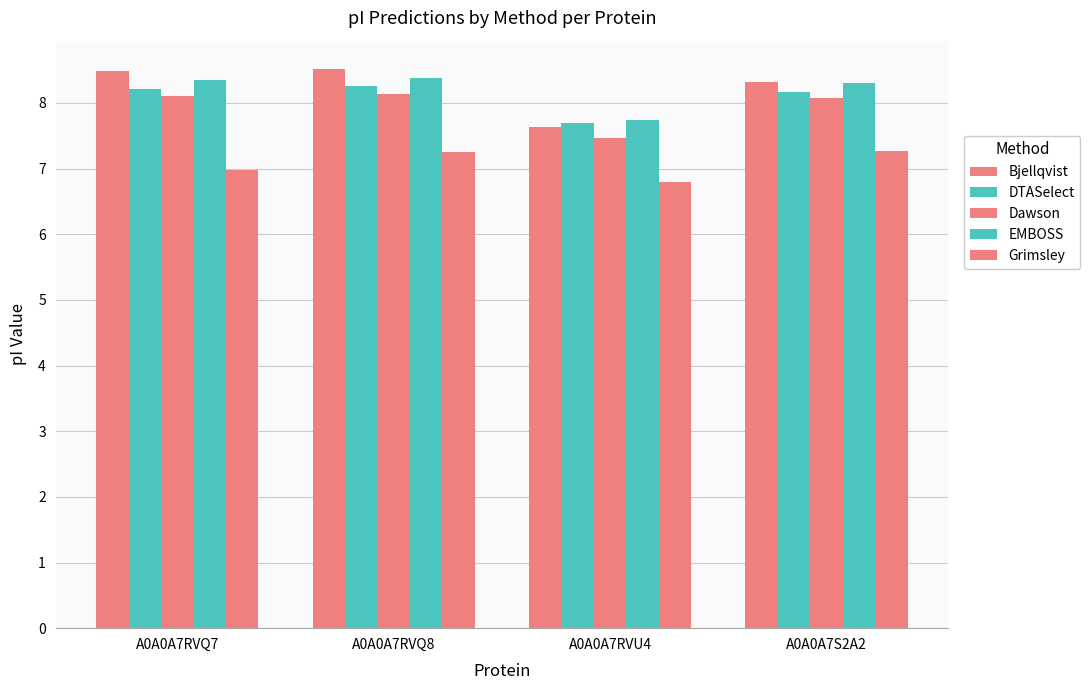

The Grimsley series shows 9.5 at A0A0A7RVQ8. True or false?

False